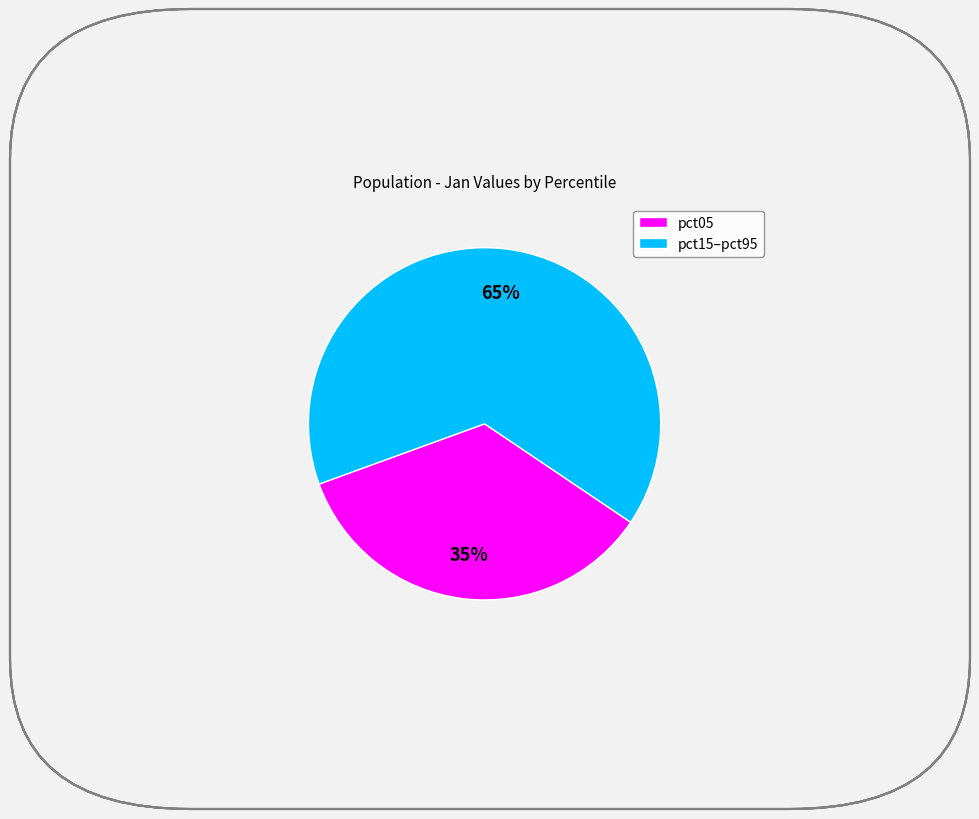

What is the smallest slice in the pie chart?

pct05